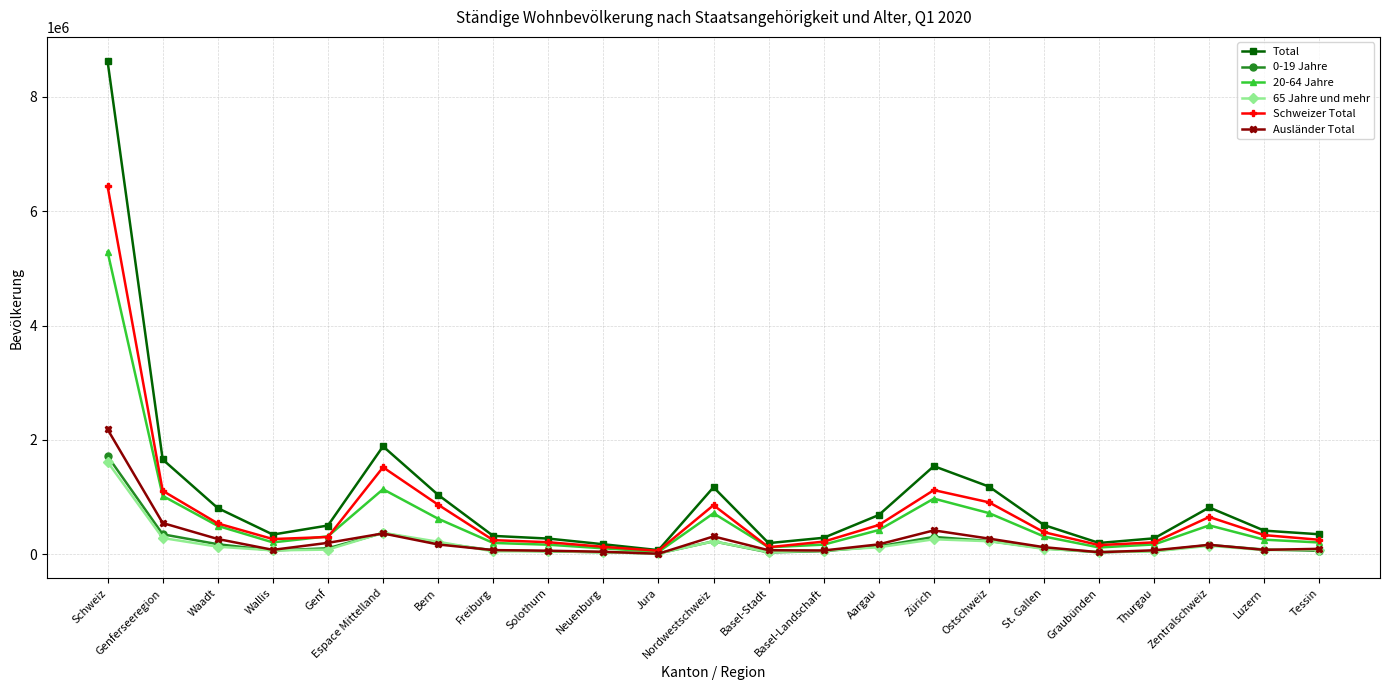

At which category does Total reach its first local peak?

Espace Mittelland